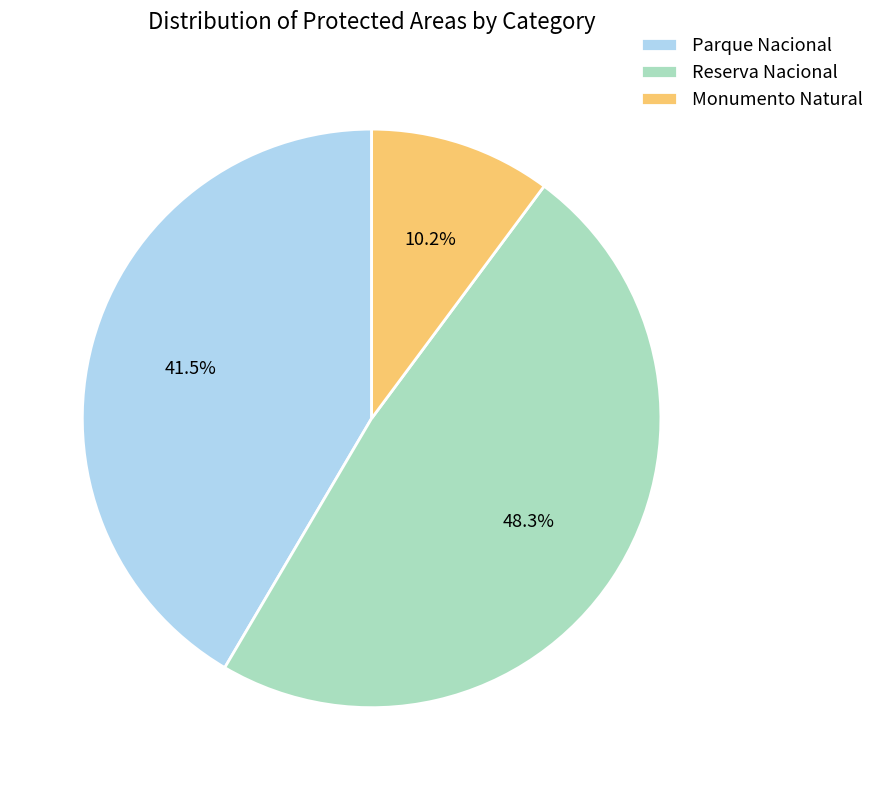

What is the total percentage of Monumento Natural and Parque Nacional?

51.7%